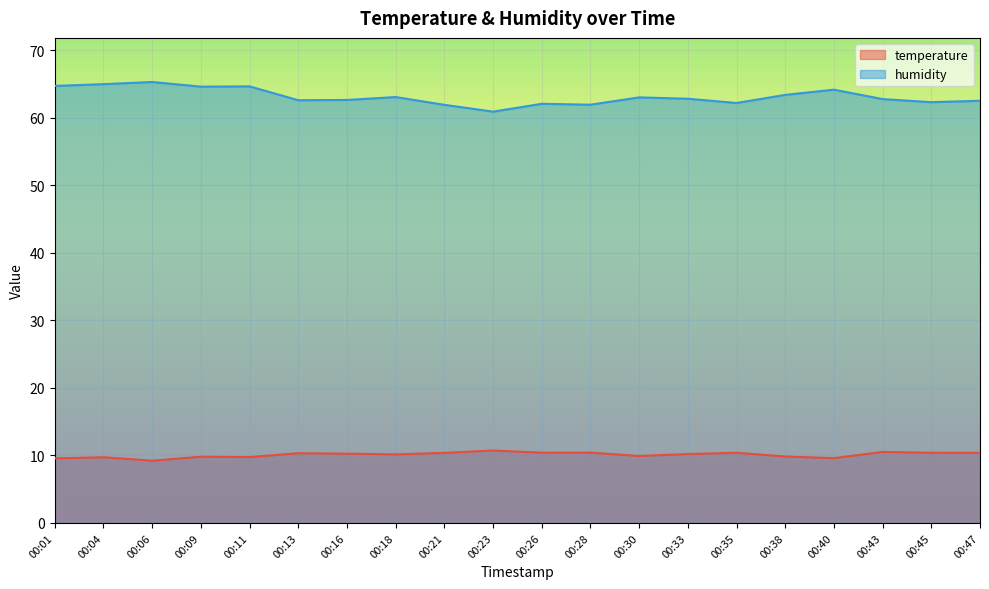

At how many categories does at least one series exceed 9?

20